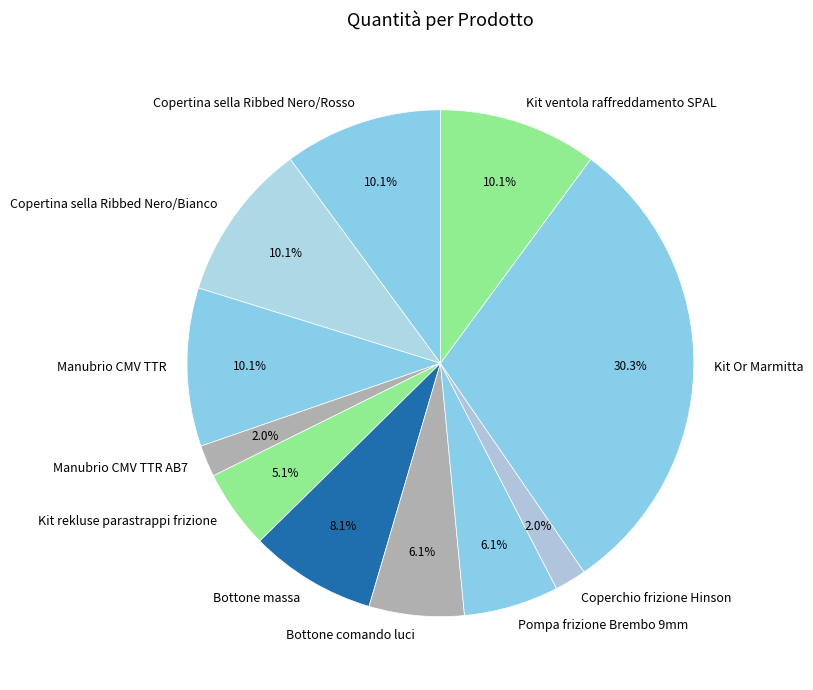

Does Manubrio CMV TTR account for over 50% of the chart?

No